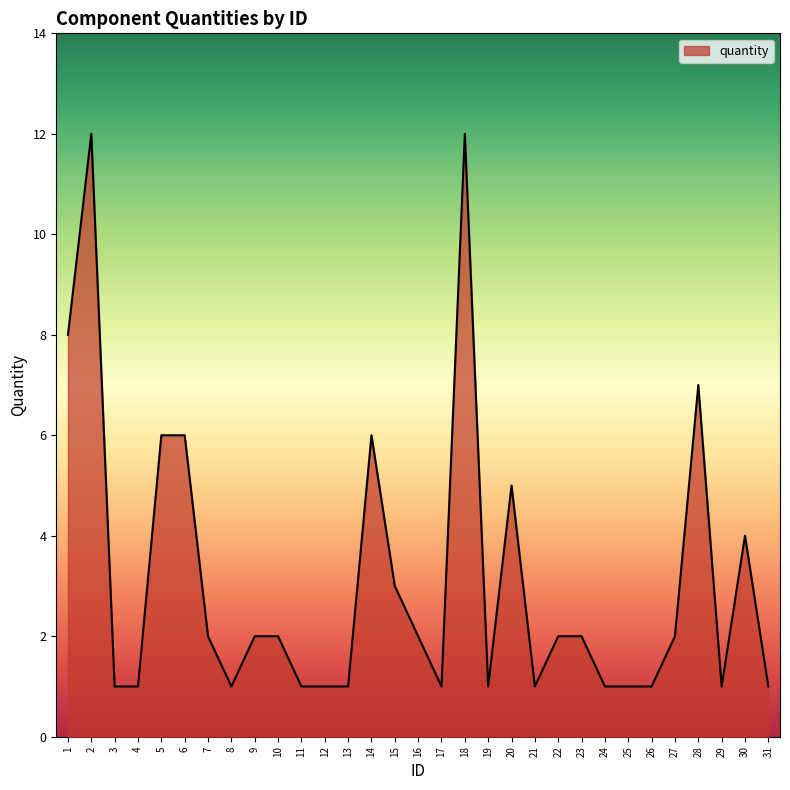

How many lines are shown in the chart?

1